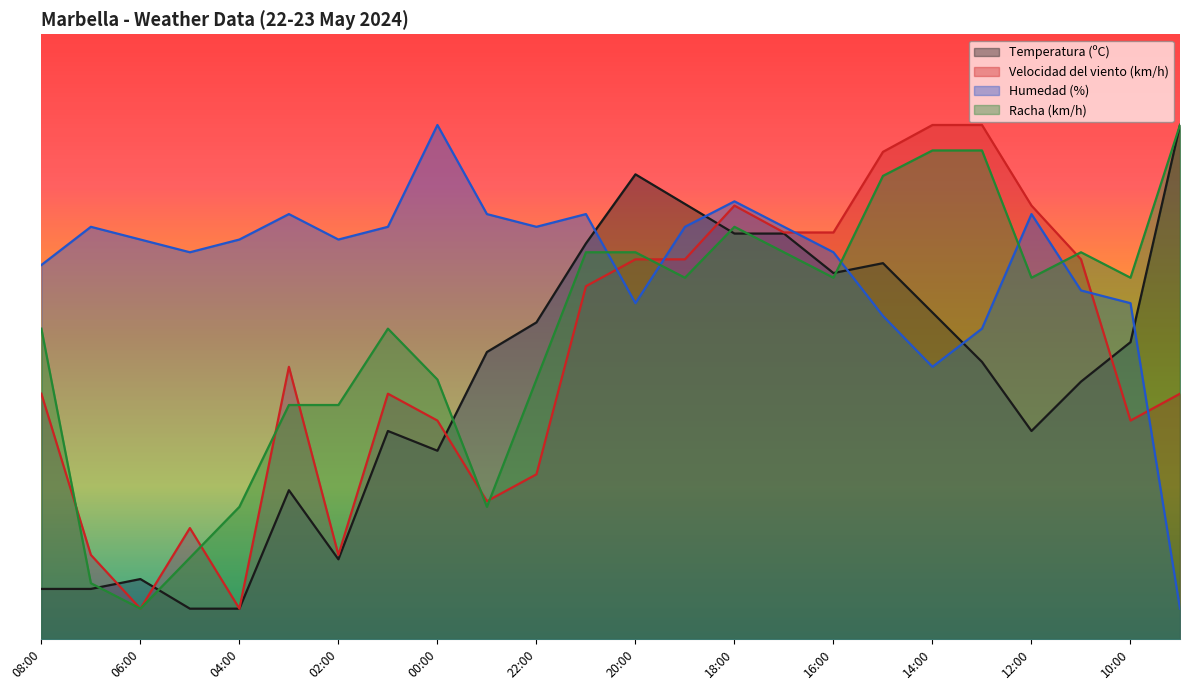

At which category does the chart reach its peak across all series?

09:00